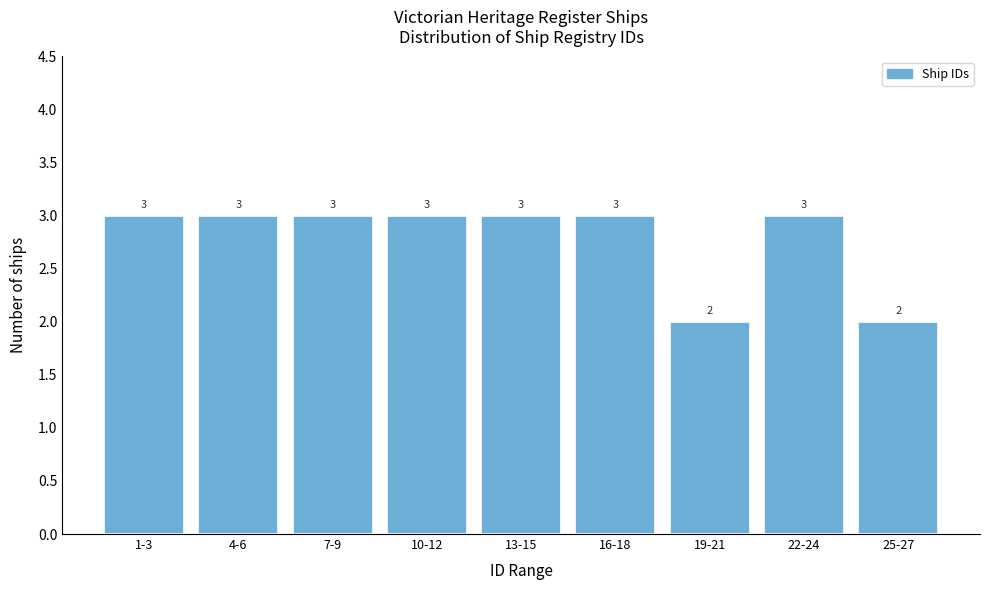

Reading left to right, transcribe all the data shown in this chart.

1-3=3	4-6=3	7-9=3	10-12=3	13-15=3	16-18=3	19-21=2	22-24=3	25-27=2